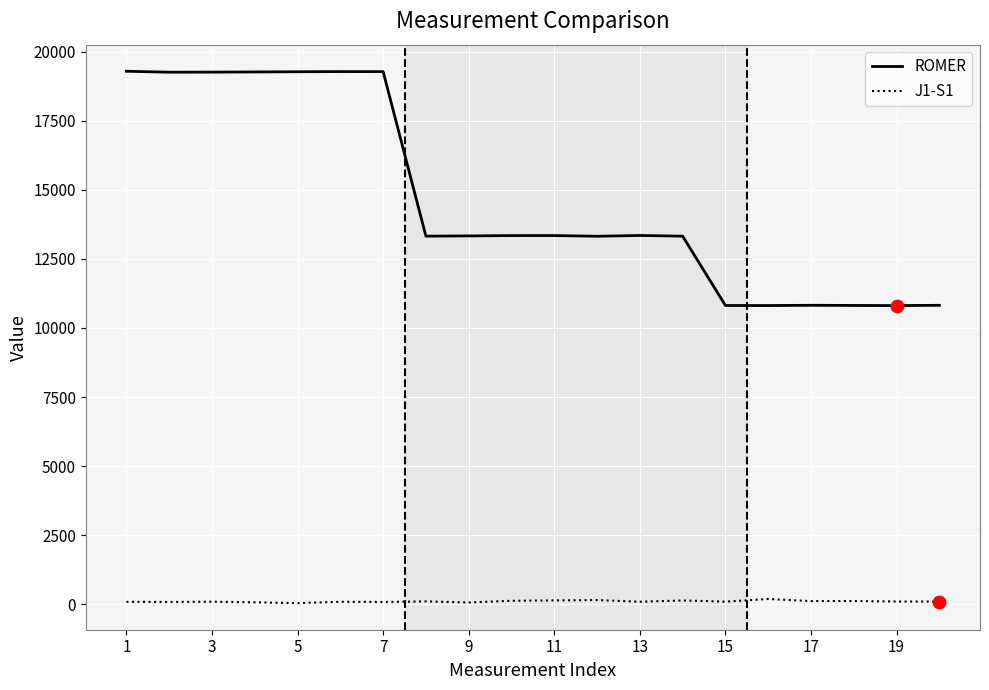

True or false: ROMER and J1-S1 intersect in this chart.

False